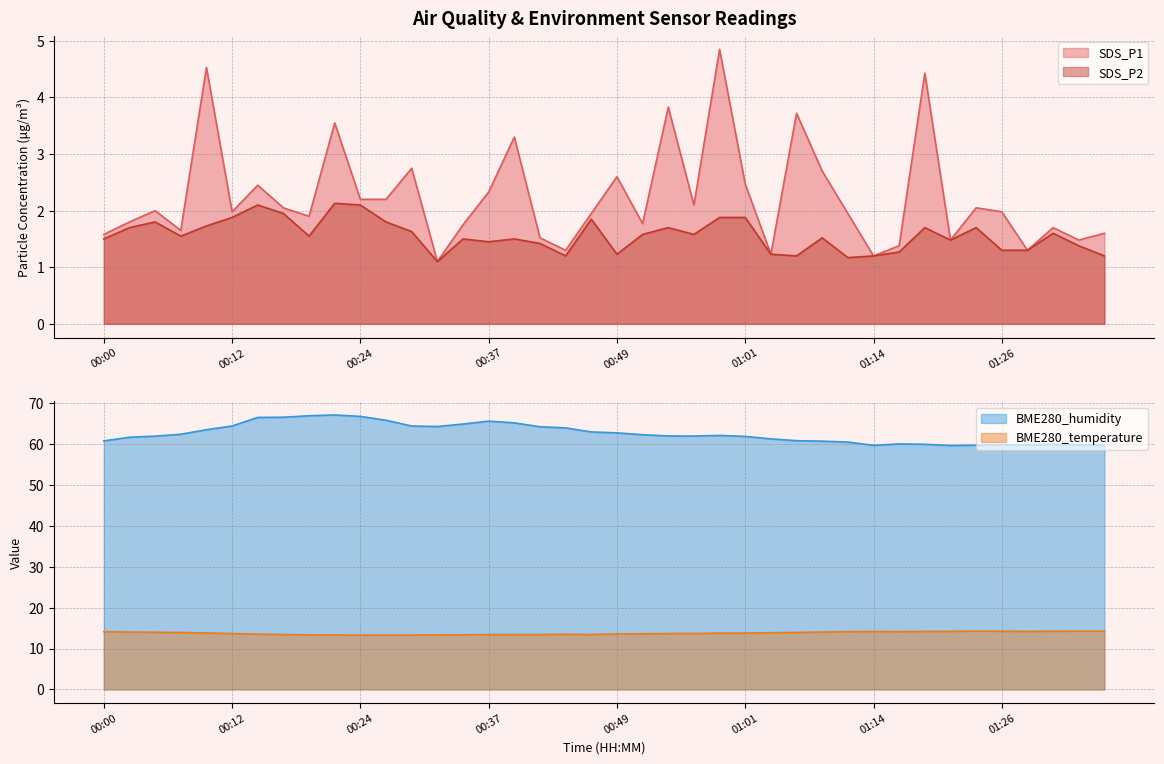

Is it true that SDS_P2 equals 2.6 at 00:29?

False